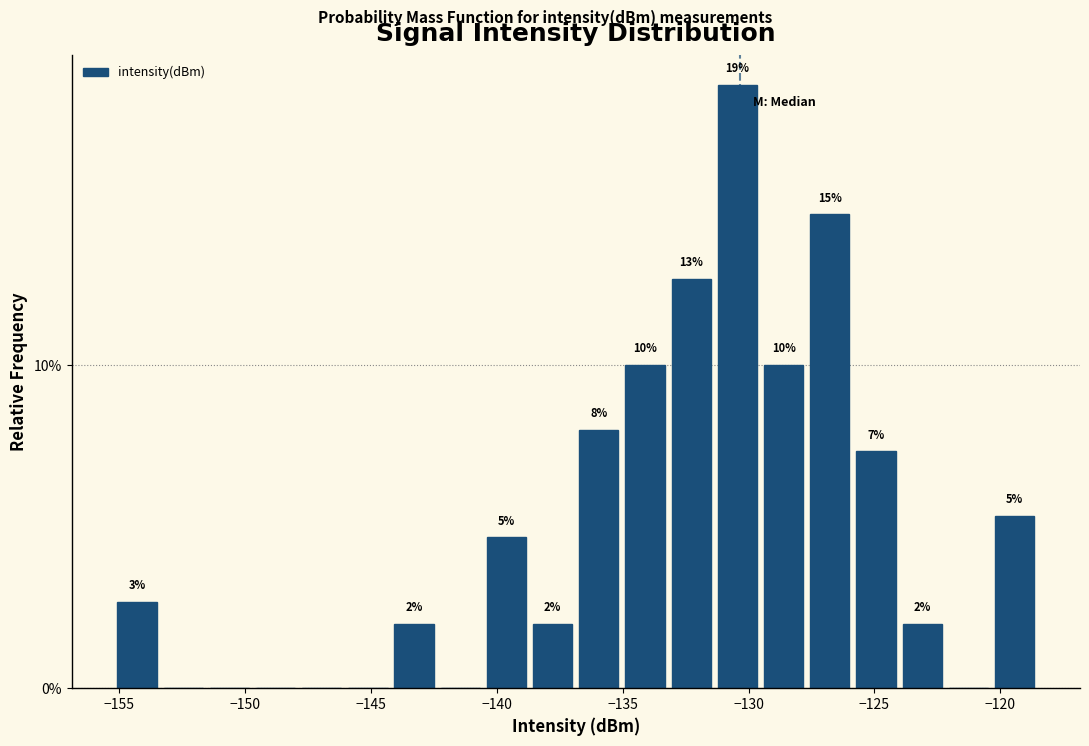

Read against the x-axis, roughly where is the centre of the tallest bar?

-130.5